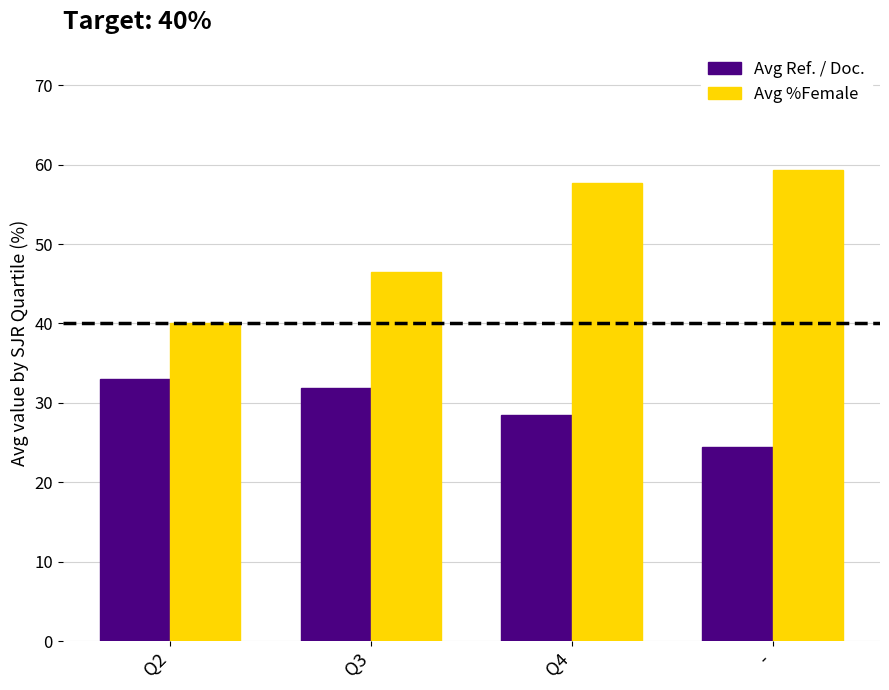

Reading left to right, extract all data points from this chart.

Avg Ref. / Doc.: 33.0	31.8	28.5	24.5
Avg %Female: 40.0	46.4	57.7	59.3